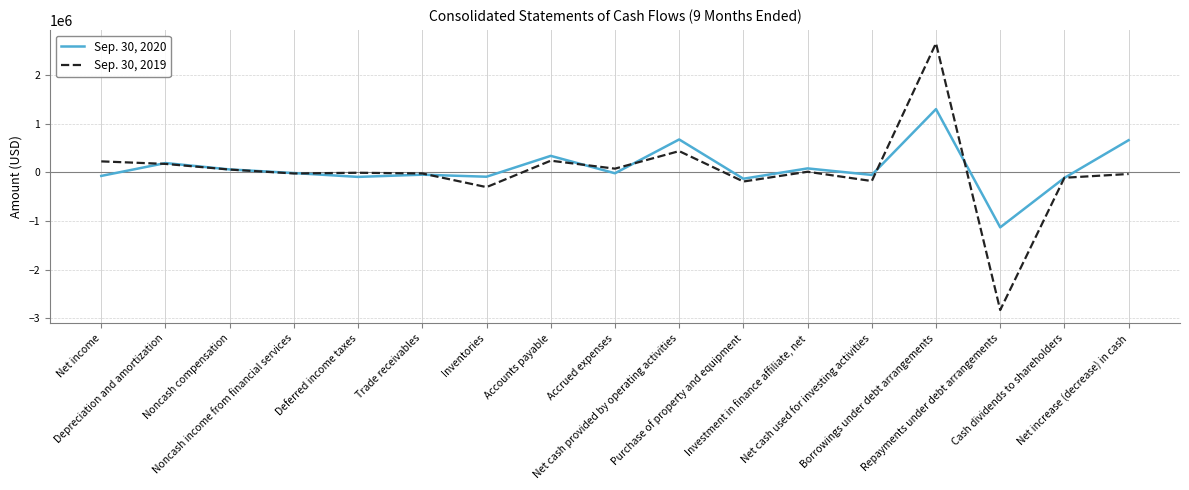

List the series in order of their peak value, highest first.

Sep. 30, 2019, Sep. 30, 2020